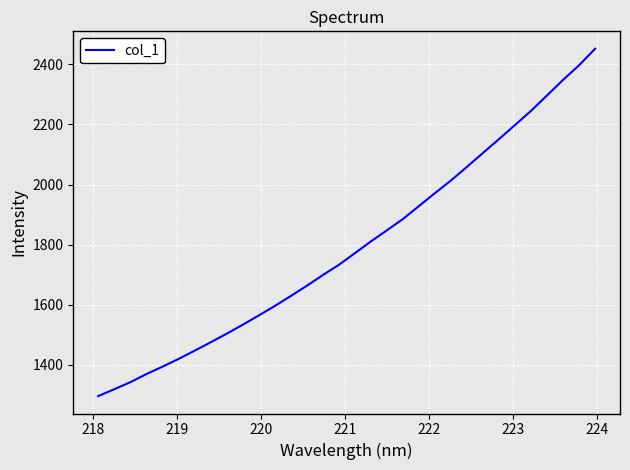

What is the maximum value shown in the chart?

2452.2